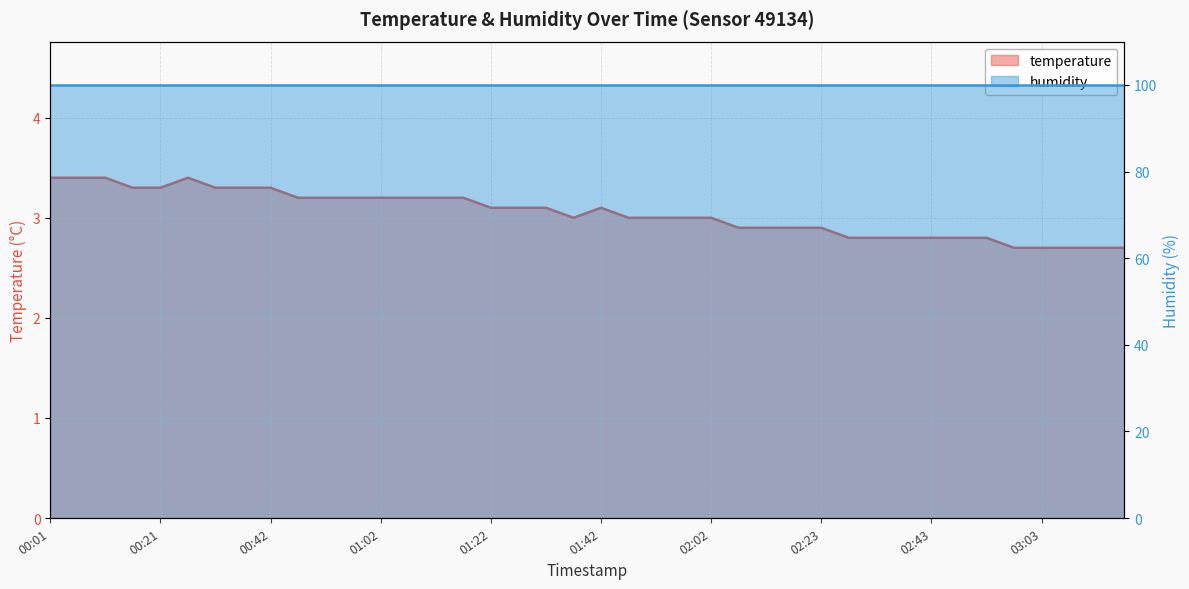

Which has a higher value, 02:43 or 00:52?

00:52